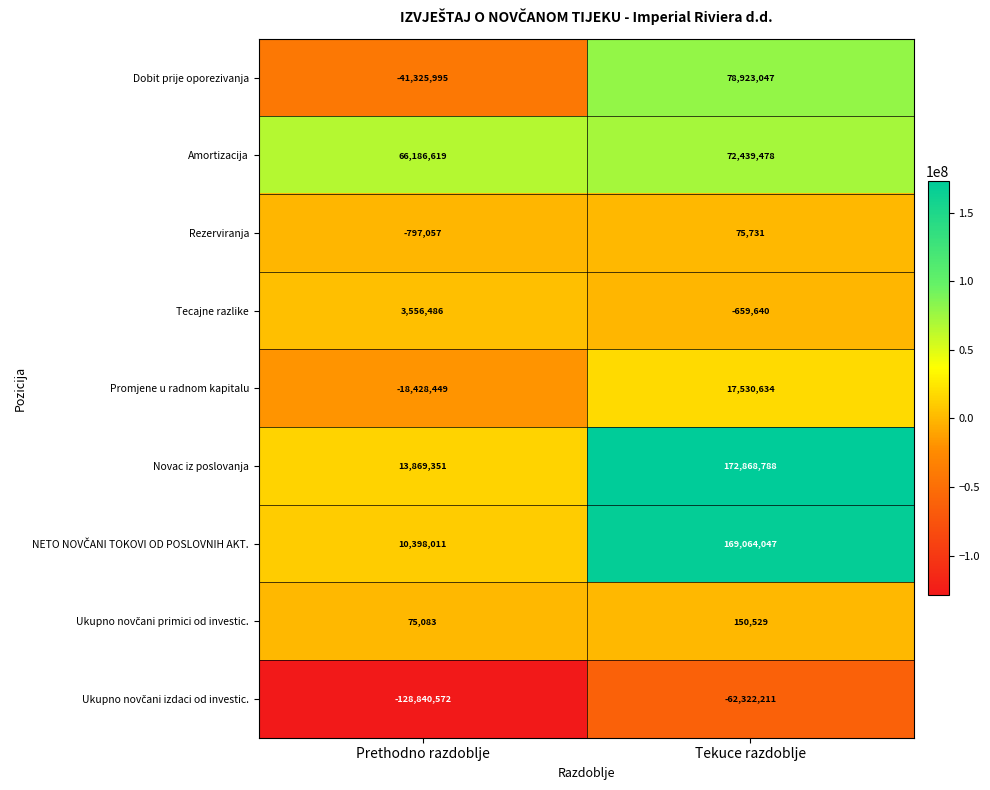

Read the Rezerviranja value at Tekuce razdoblje.

75731